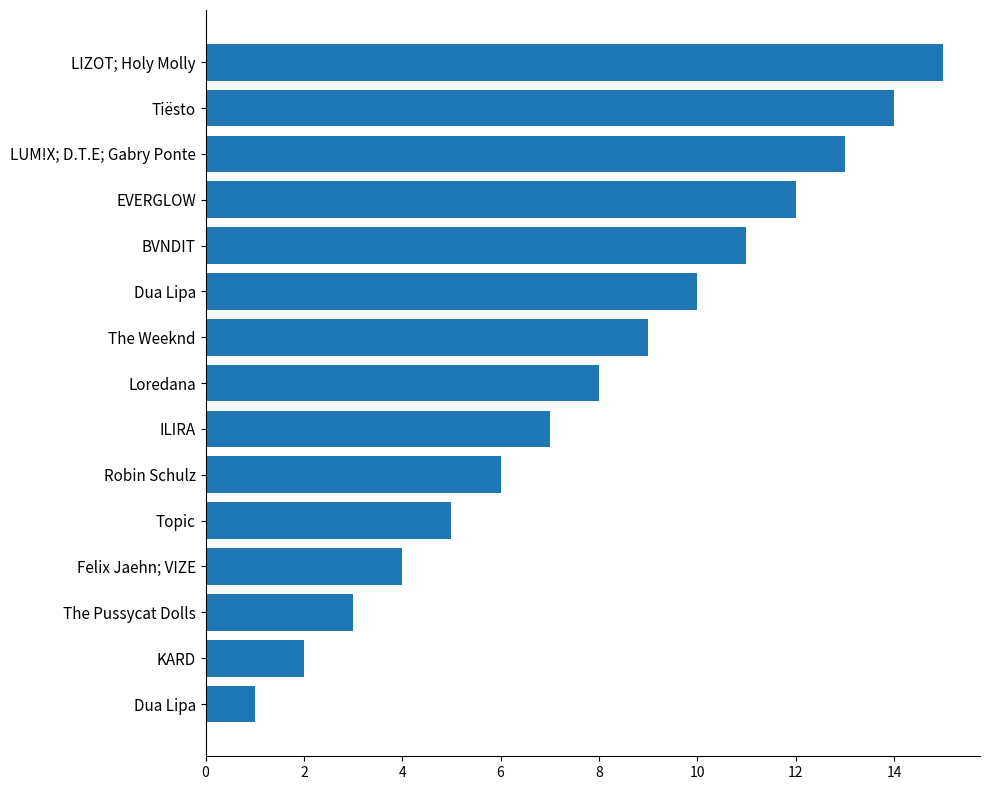

Does the chart contain any negative values?

No